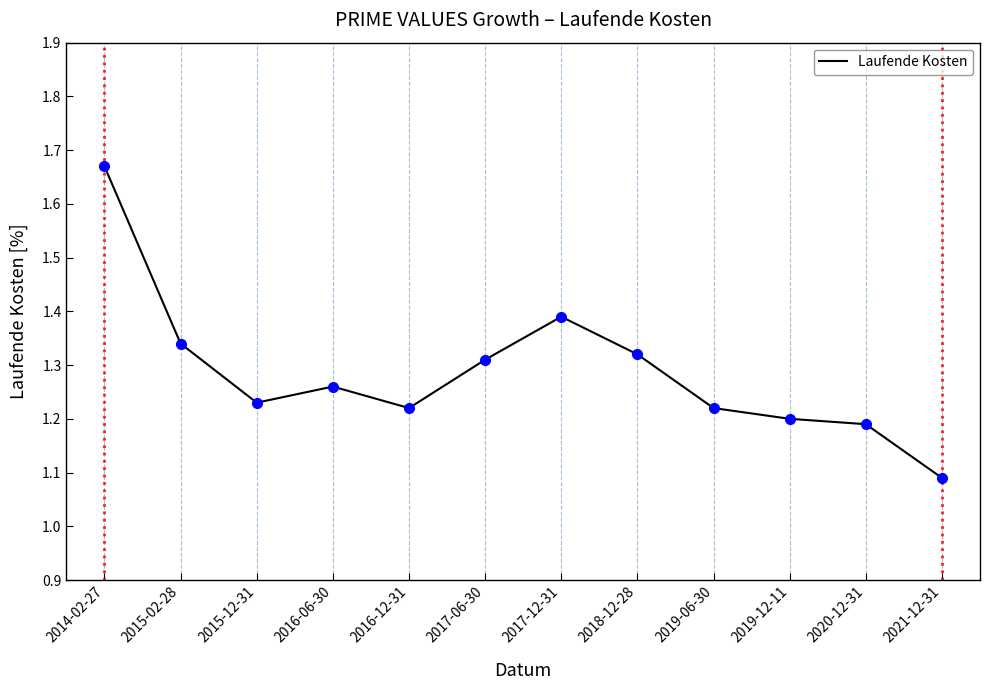

Between 2019-12-11 and 2017-12-31, which is larger?

2017-12-31